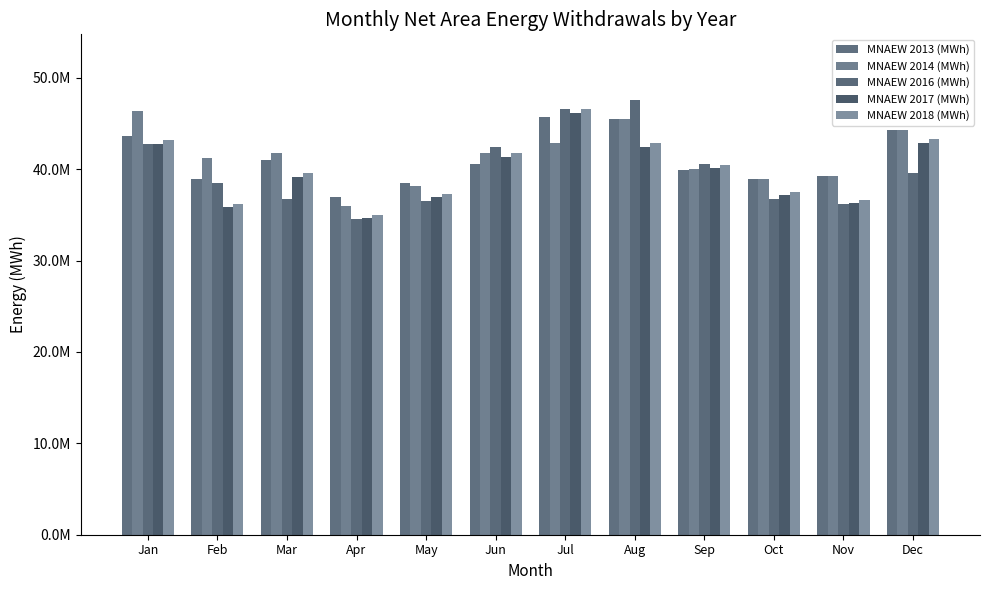

What are all the series names shown in the legend?

MNAEW 2013 (MWh), MNAEW 2014 (MWh), MNAEW 2016 (MWh), MNAEW 2017 (MWh), MNAEW 2018 (MWh)